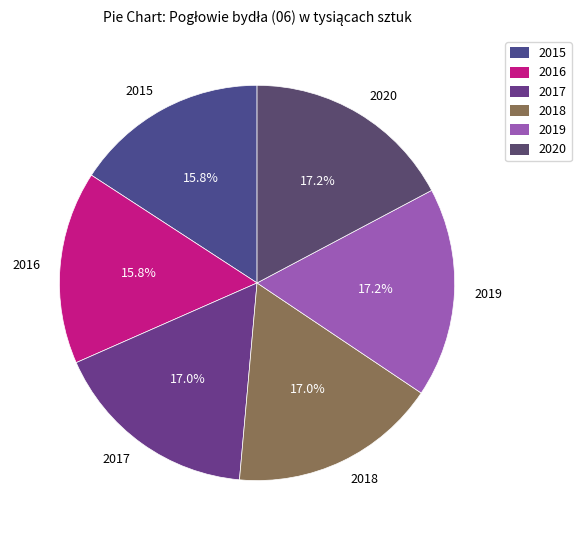

Do 2015 and 2017 together represent more than half of the pie?

No